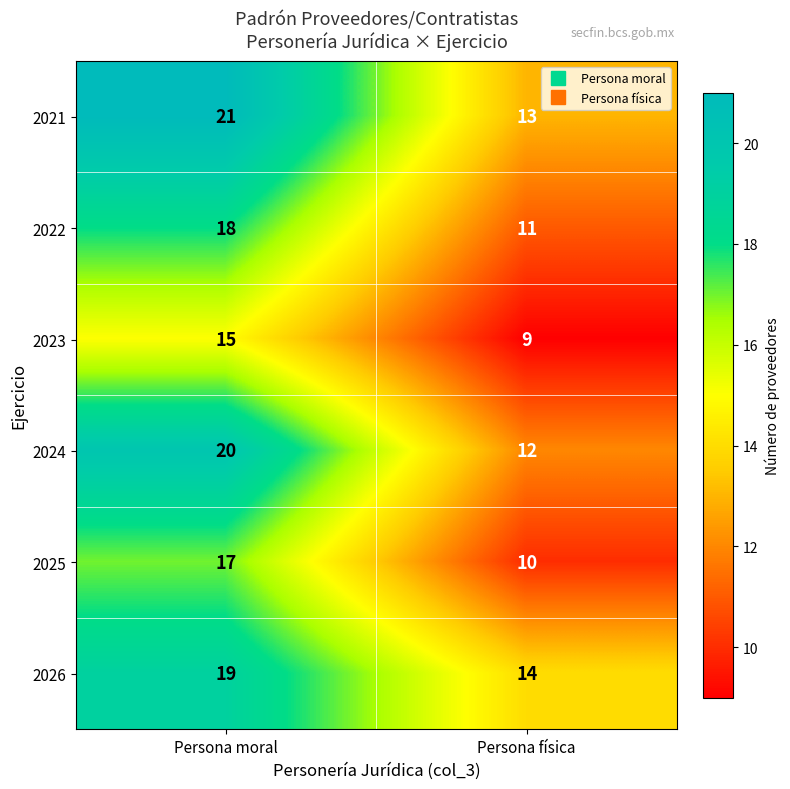

Reading right to left, what are all the values shown in this chart?

2021: 13	21
2022: 11	18
2023: 9	15
2024: 12	20
2025: 10	17
2026: 14	19